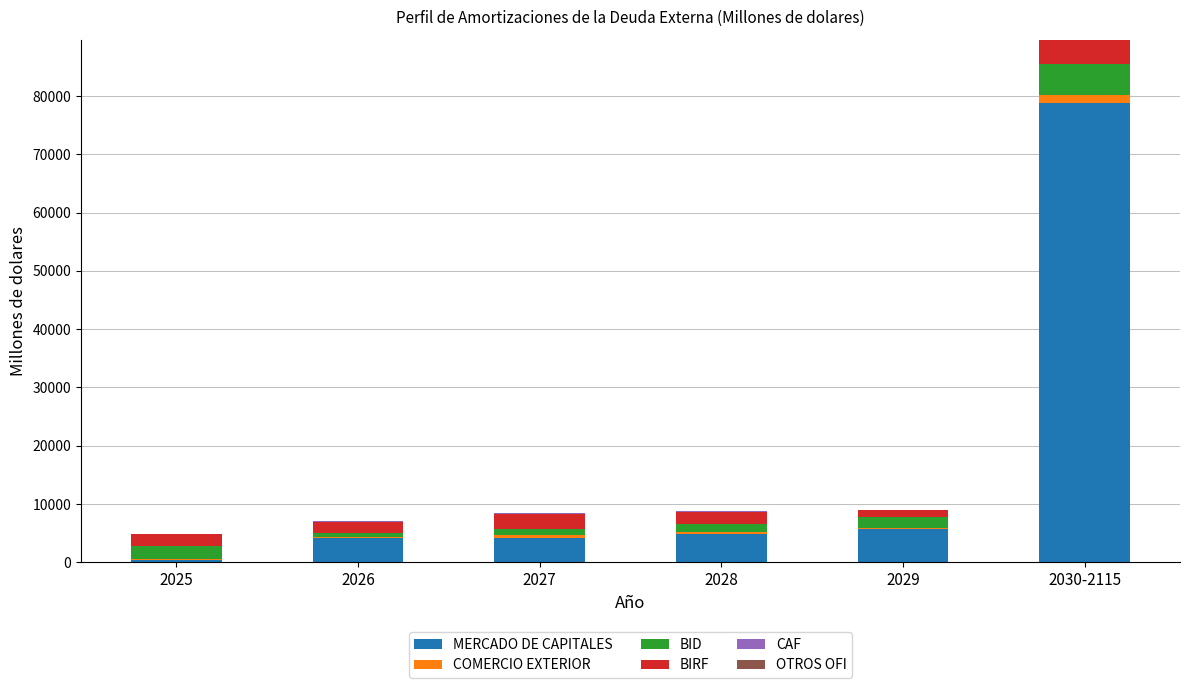

What is the maximum value for MERCADO DE CAPITALES?

78800.3